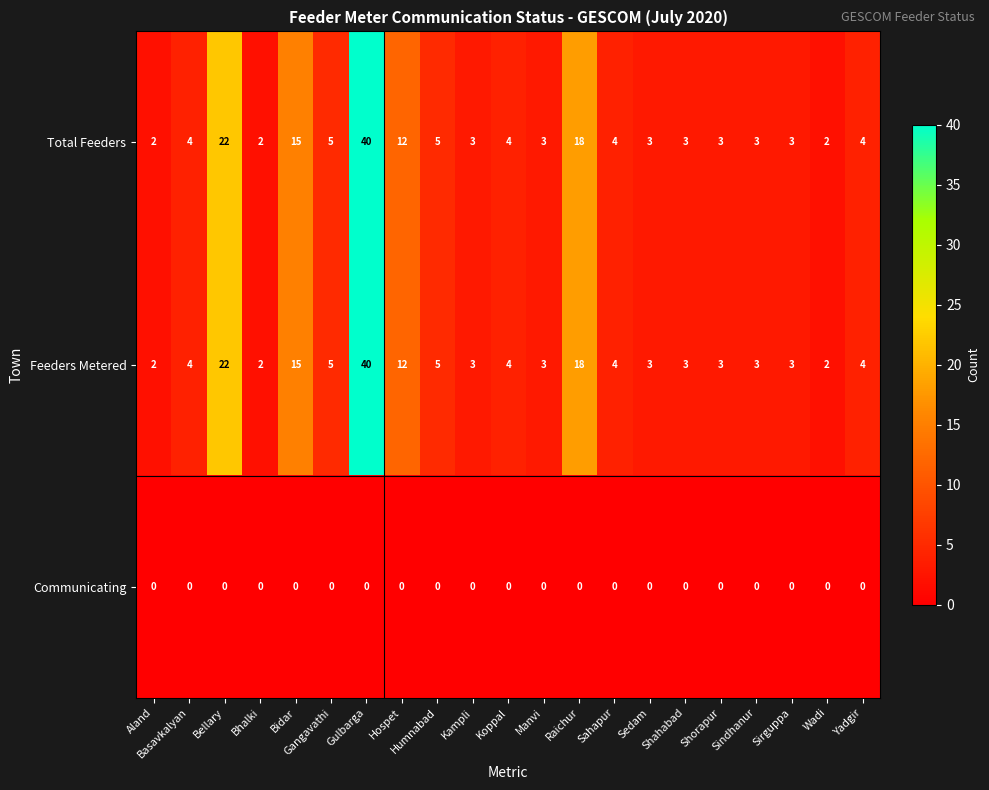

At which label is Total Feeders closest to 21?

Bellary